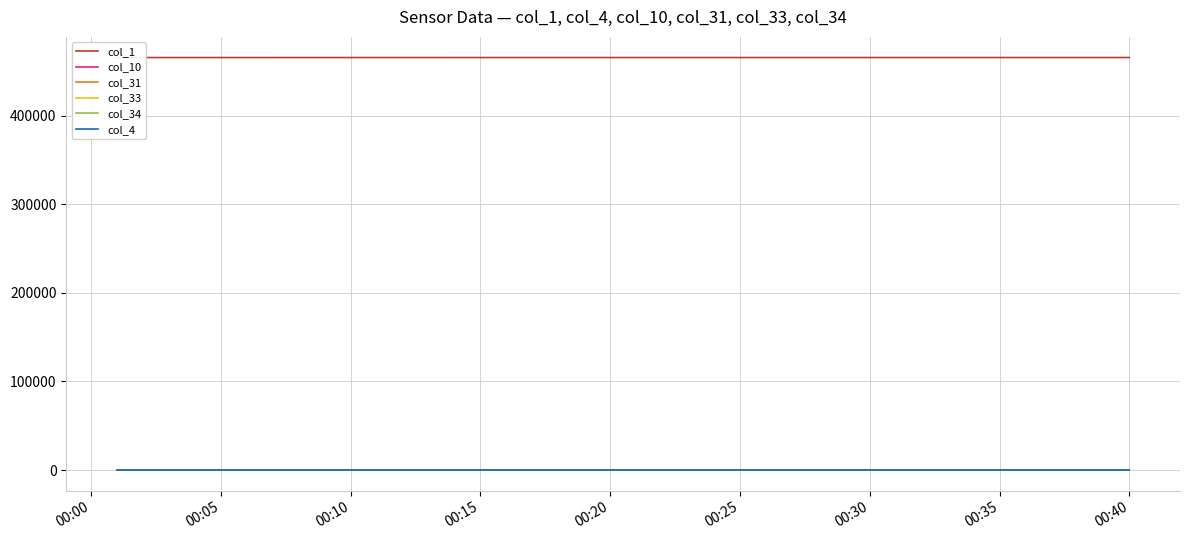

At which label does col_4 reach its peak?

00:00